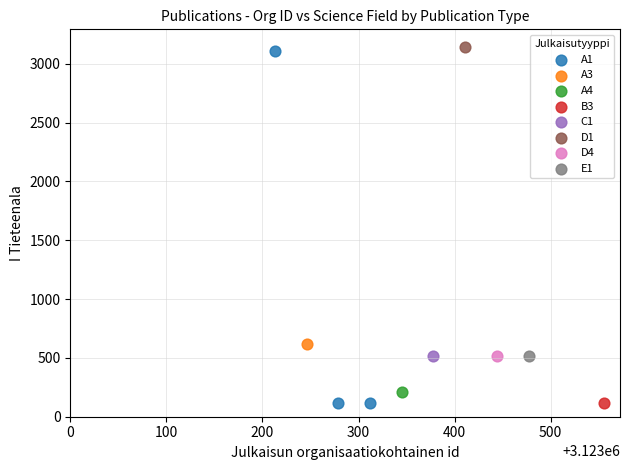

What are all the series names shown in the legend?

A1, A3, A4, B3, C1, D1, D4, E1